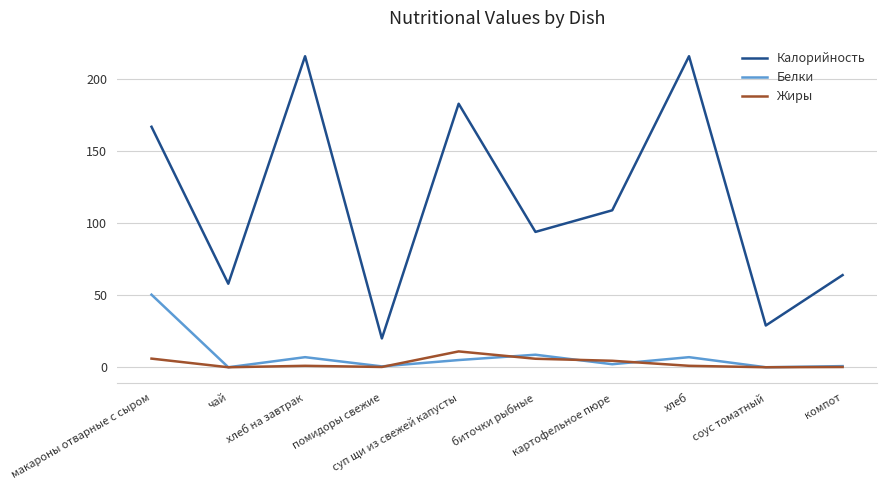

Does the chart display data point markers on the line(s)?

No